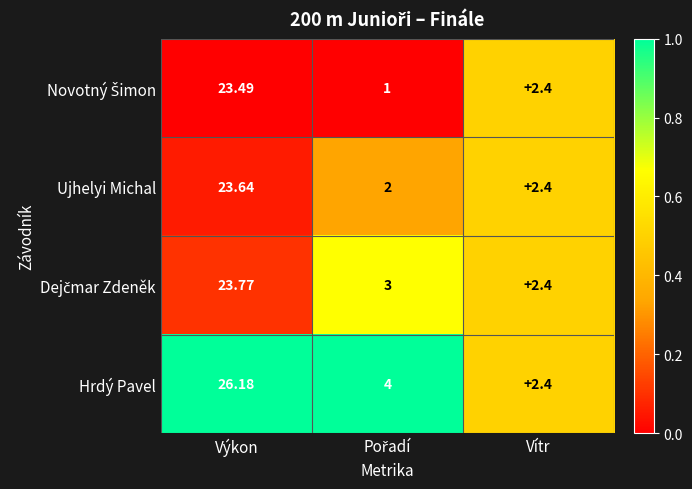

Which label corresponds to the largest value in the chart?

Výkon